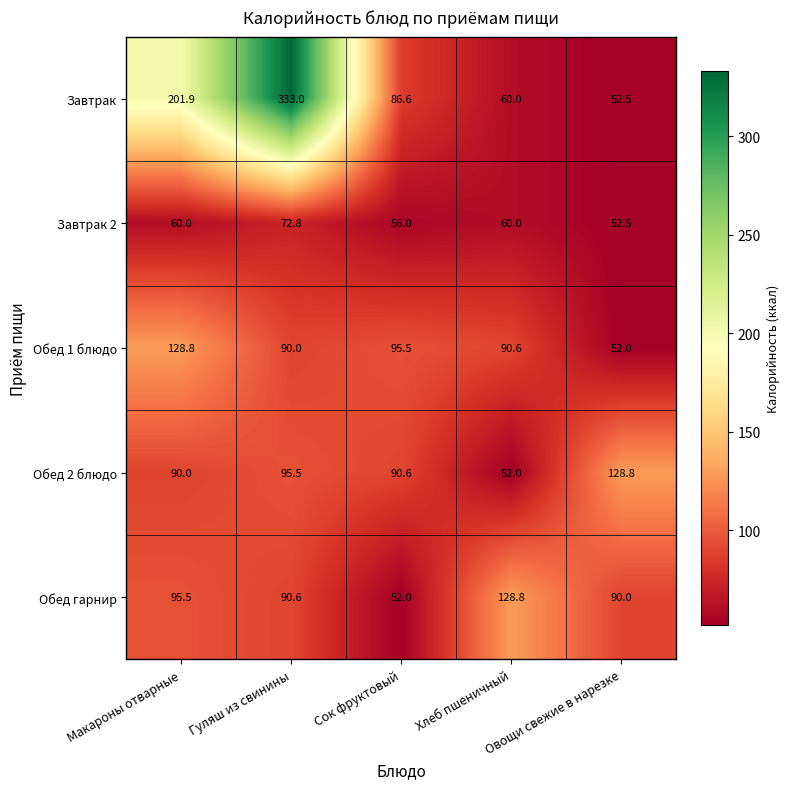

True or false: Завтрак 2 has a value of 101.8 at Хлеб пшеничный.

False